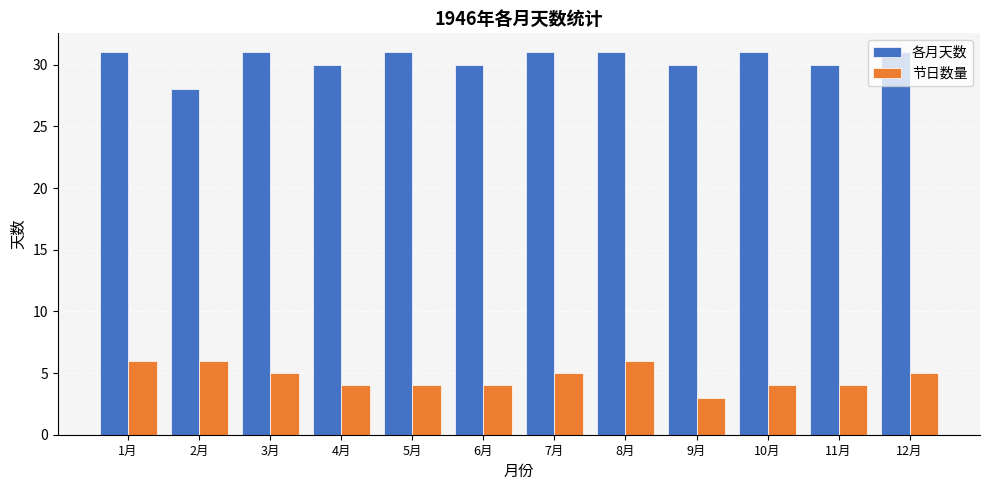

Does the chart contain stacked bars?

No